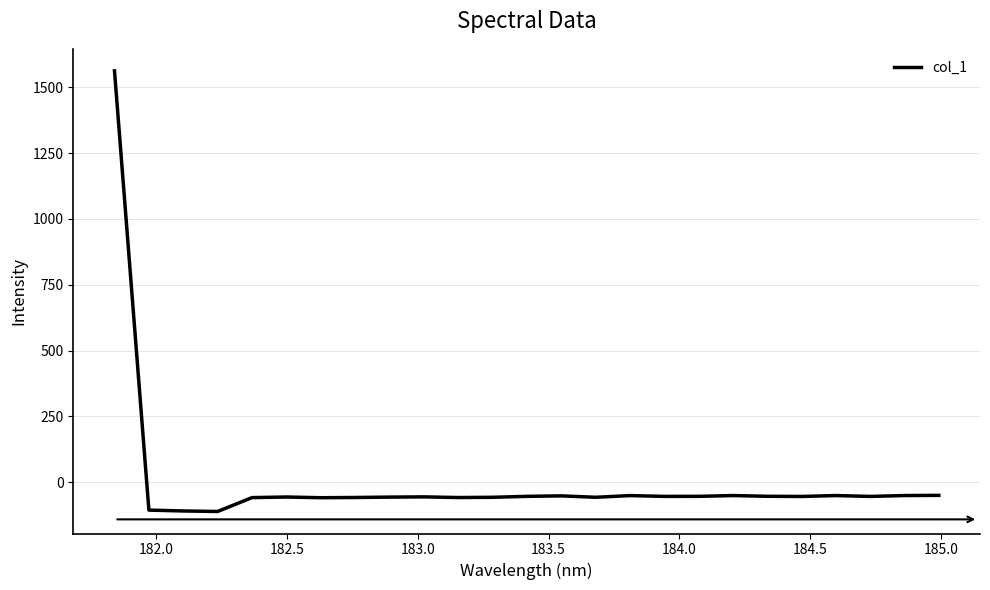

What is the greatest value displayed?

1561.8